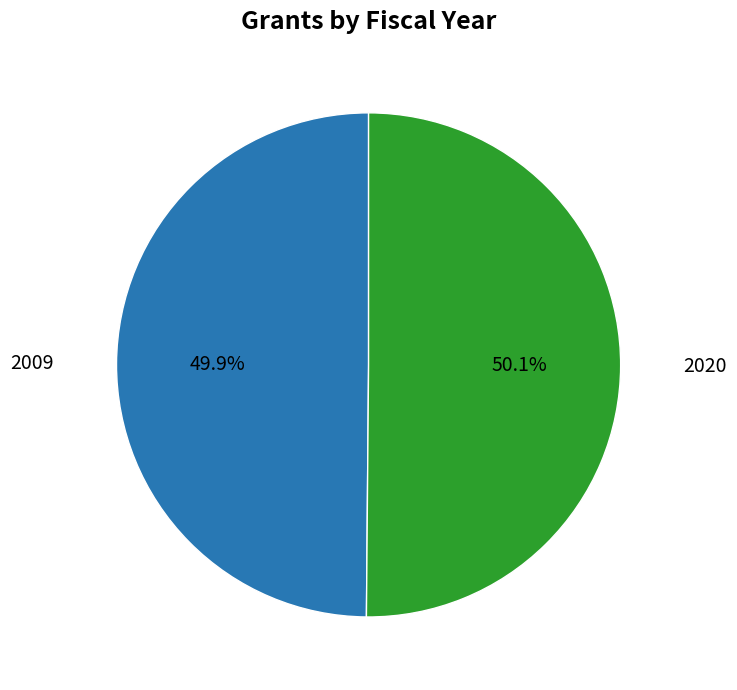

Is there a majority slice in this chart?

Yes